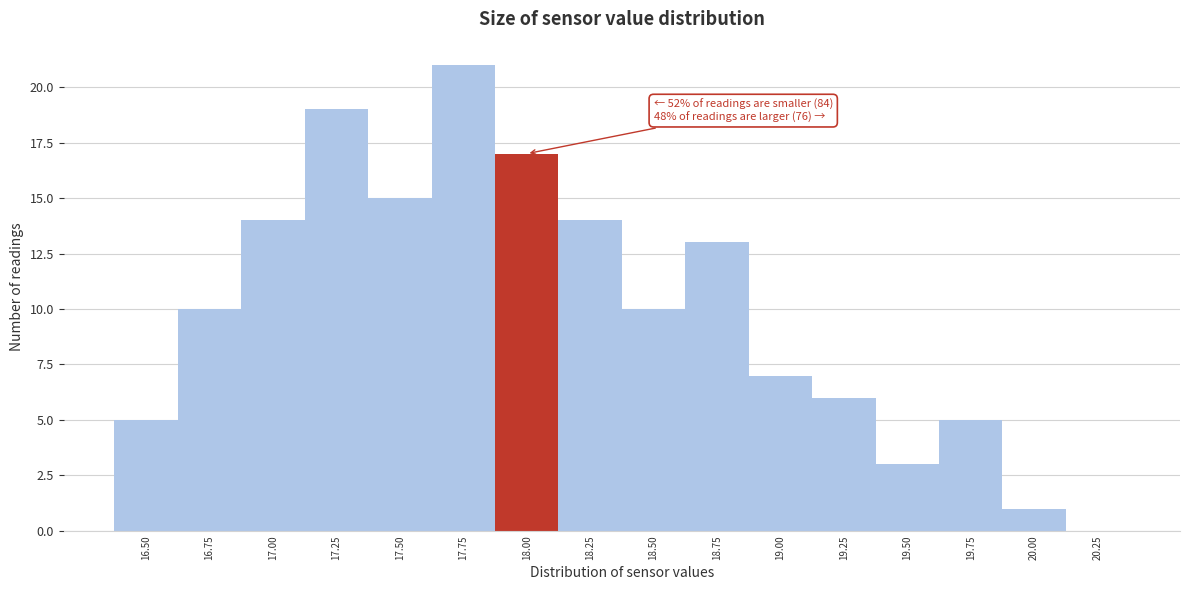

Reading left to right, extract all data points from this chart.

16.50=5	16.75=10	17.00=14	17.25=19	17.50=15	17.75=21	18.00=17	18.25=14	18.50=10	18.75=13	19.00=7	19.25=6	19.50=3	19.75=5	20.00=1	20.25=0